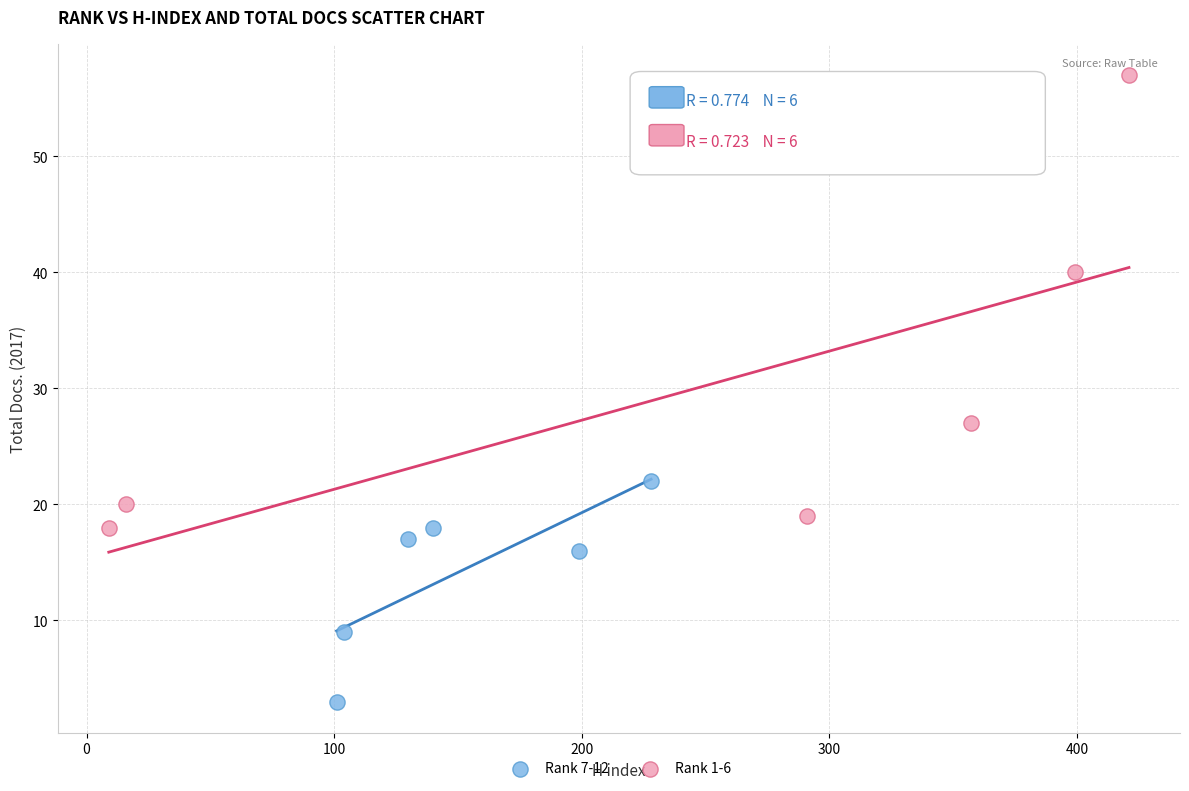

Which series contains the highest Y value?

Rank 1-6